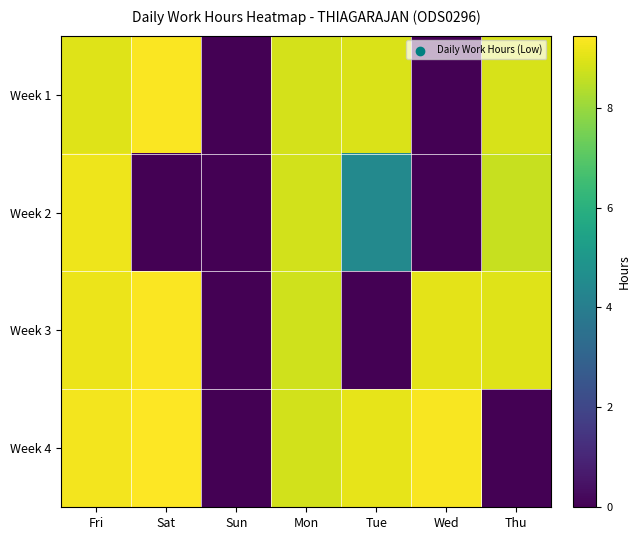

Which category has the lowest value across all series?

Sun